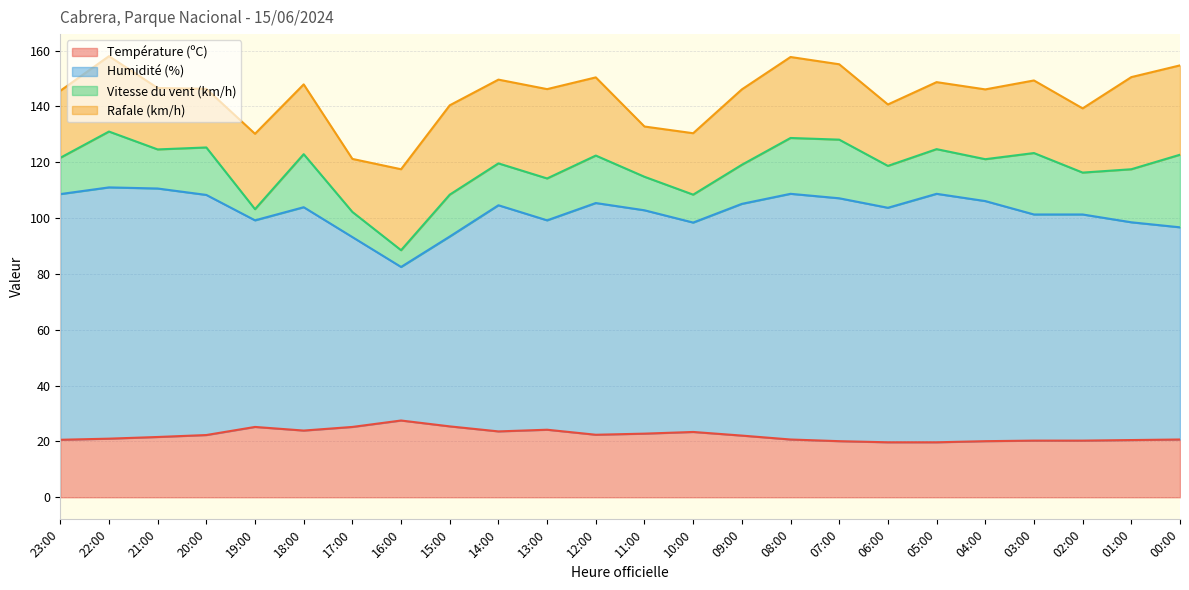

What is the difference between the second highest and minimum values in the Température (ºC) series?

5.7